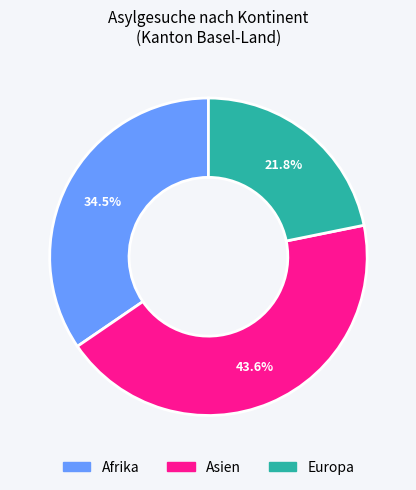

Between Afrika and Asien, which is larger?

Asien